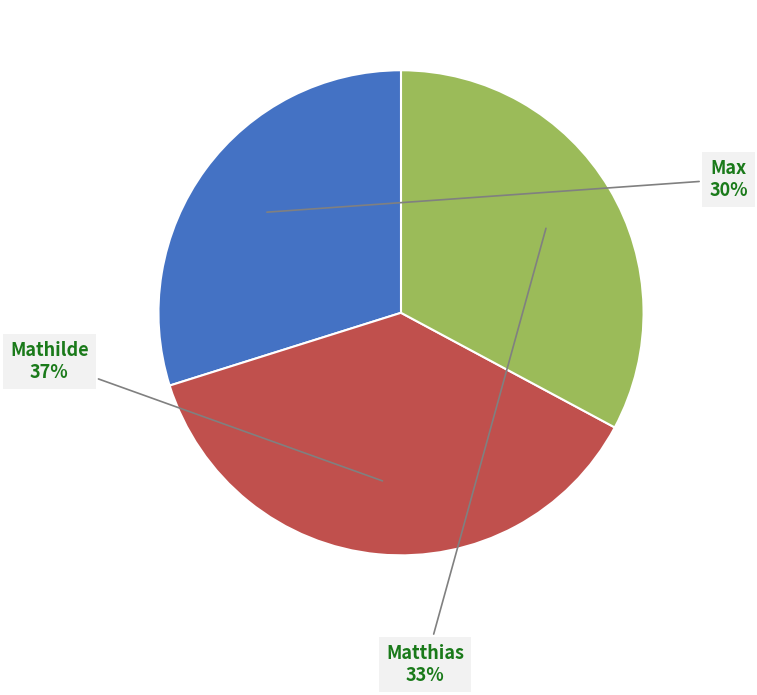

To the nearest percent, what is the difference between the largest and smallest slice percentages?

7%